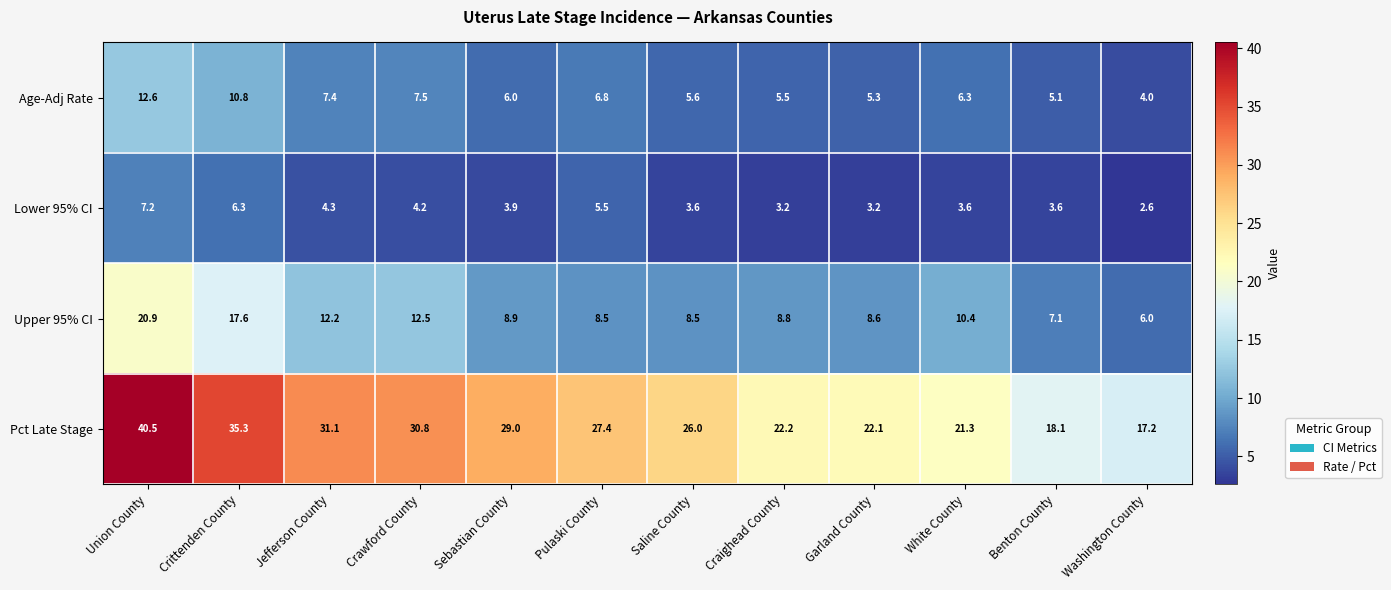

At how many categories does at least one series exceed 16?

12